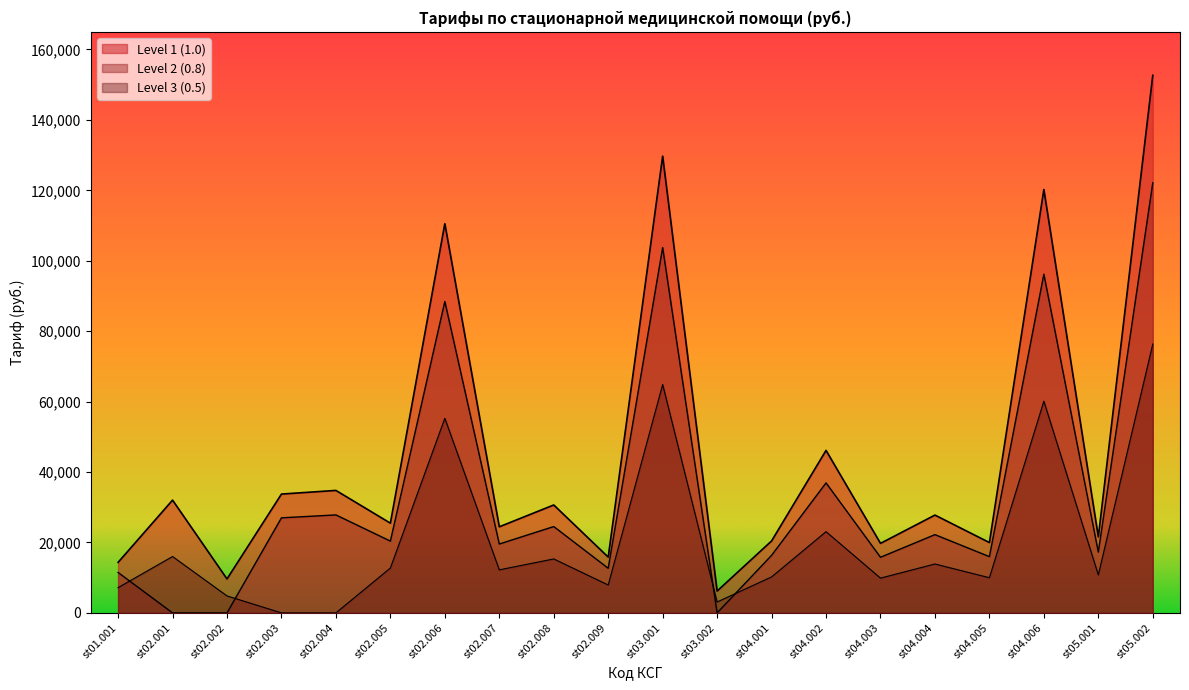

Reading left to right, transcribe all the data shown in this chart.

Level 1 (1.0): st01.001=14347.6	st02.001=32023.8	st02.002=9641.6	st02.003=33745.5	st02.004=34778.6	st02.005=25481.3	st02.006=110533.8	st02.007=24448.3	st02.008=30646.5	st02.009=15839.7	st03.001=129702.2	st03.002=6198.2	st04.001=20431.0	st04.002=46141.8	st04.003=19742.3	st04.004=27776.9	st04.005=19971.8	st04.006=120232.8	st05.001=21578.8	st05.002=152658.4
Level 2 (0.8): st01.001=11478.1	st02.001=0.0	st02.002=0.0	st02.003=26996.4	st02.004=27822.8	st02.005=20385.1	st02.006=88427.1	st02.007=19558.6	st02.008=24517.2	st02.009=12671.8	st03.001=103761.8	st03.002=0.0	st04.001=16344.8	st04.002=36913.5	st04.003=15793.8	st04.004=22221.5	st04.005=15977.5	st04.006=96186.2	st05.001=17263.0	st05.002=122126.7
Level 3 (0.5): st01.001=7173.8	st02.001=16011.9	st02.002=4820.8	st02.003=0.0	st02.004=0.0	st02.005=12740.7	st02.006=55266.9	st02.007=12224.1	st02.008=15323.2	st02.009=7919.9	st03.001=64851.1	st03.002=3099.1	st04.001=10215.5	st04.002=23070.9	st04.003=9871.1	st04.004=13888.5	st04.005=9985.9	st04.006=60116.4	st05.001=10789.4	st05.002=76329.2